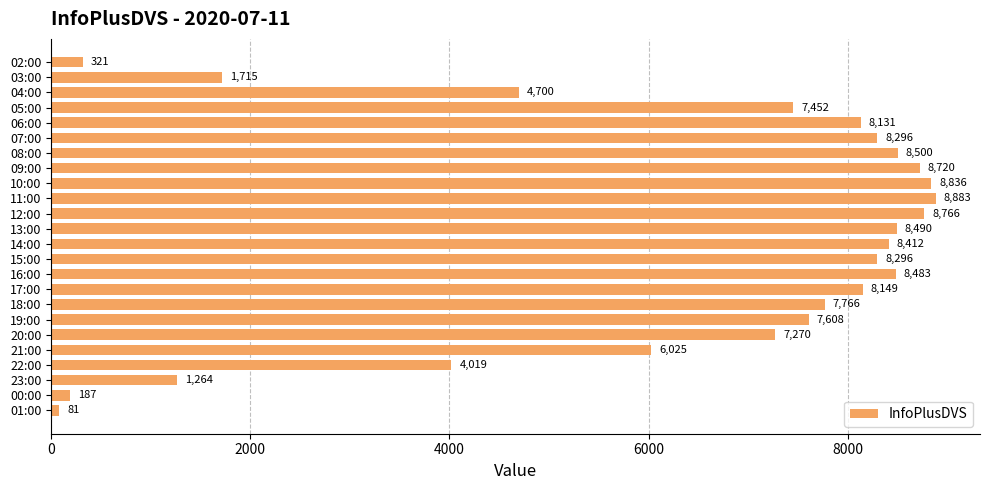

Reading top to bottom, what are all the values shown in this chart?

02:00=321	03:00=1715	04:00=4700	05:00=7452	06:00=8131	07:00=8296	08:00=8500	09:00=8720	10:00=8836	11:00=8883	12:00=8766	13:00=8490	14:00=8412	15:00=8296	16:00=8483	17:00=8149	18:00=7766	19:00=7608	20:00=7270	21:00=6025	22:00=4019	23:00=1264	00:00=187	01:00=81